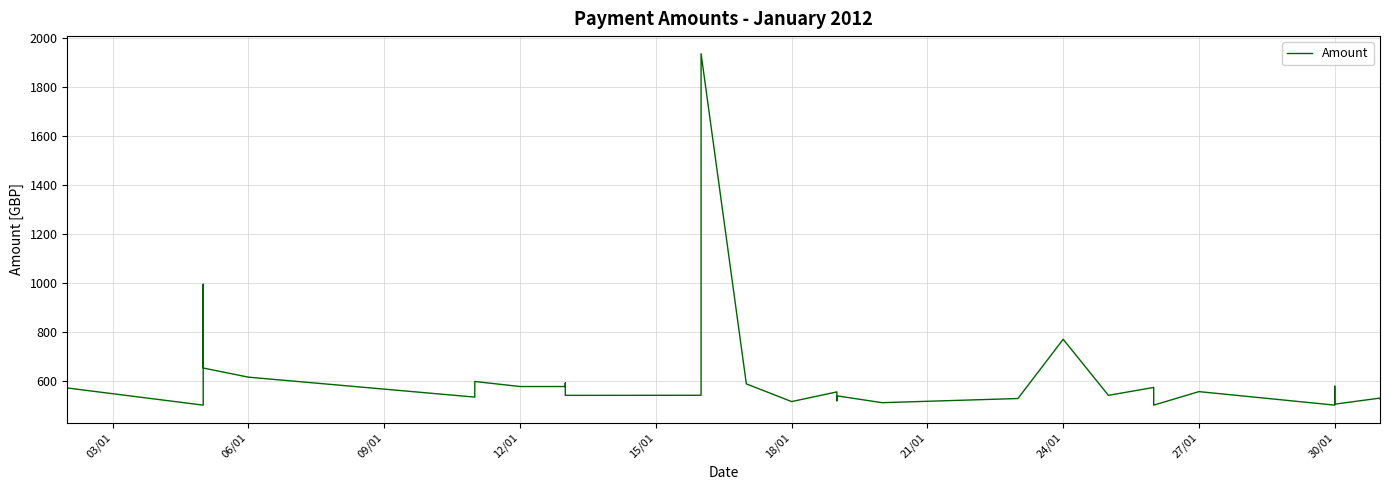

What is the difference between the second highest and second lowest values?

1156.0